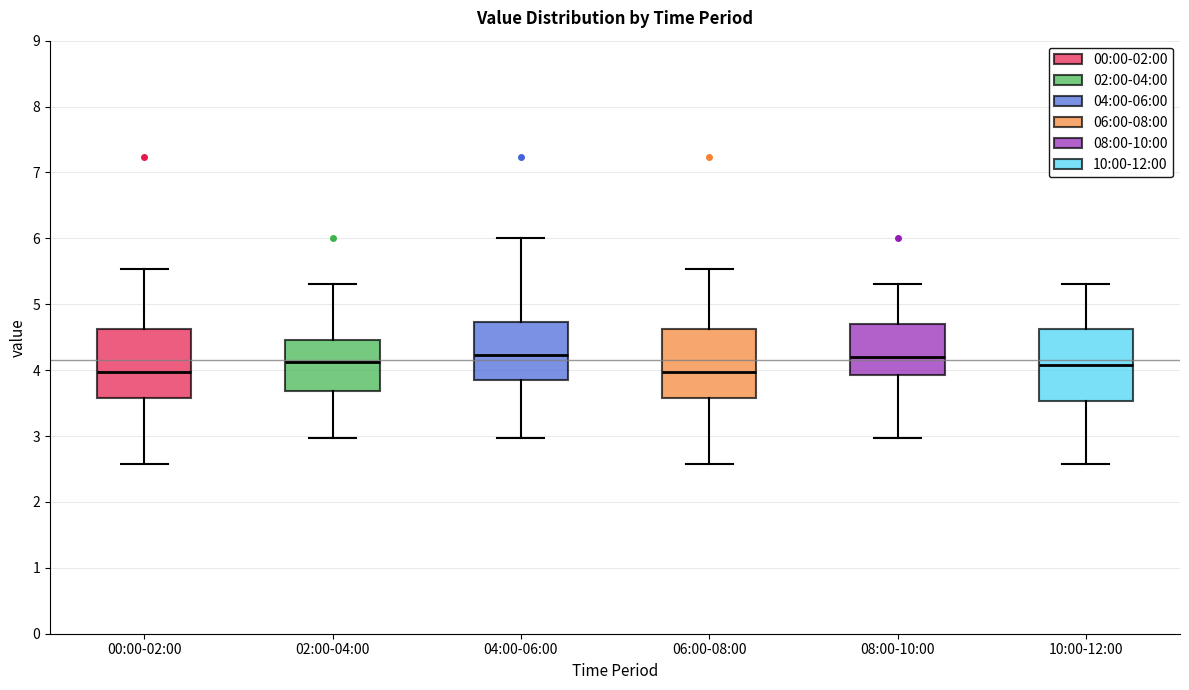

Reading left to right, transcribe this box plot: for each box, give where its median line is, the range the box spans, and where its two whiskers end, as read against the y-axis. The values are not printed on the chart, so give them approximately, as read against the axis.

00:00-02:00: median 4.0, box 3.6 to 4.6, whiskers 2.6 to 5.5
02:00-04:00: median 4.1, box 3.7 to 4.5, whiskers 3.0 to 5.3
04:00-06:00: median 4.2, box 3.8 to 4.7, whiskers 3.0 to 6.0
06:00-08:00: median 4.0, box 3.6 to 4.6, whiskers 2.6 to 5.5
08:00-10:00: median 4.2, box 3.9 to 4.7, whiskers 3.0 to 5.3
10:00-12:00: median 4.1, box 3.5 to 4.6, whiskers 2.6 to 5.3